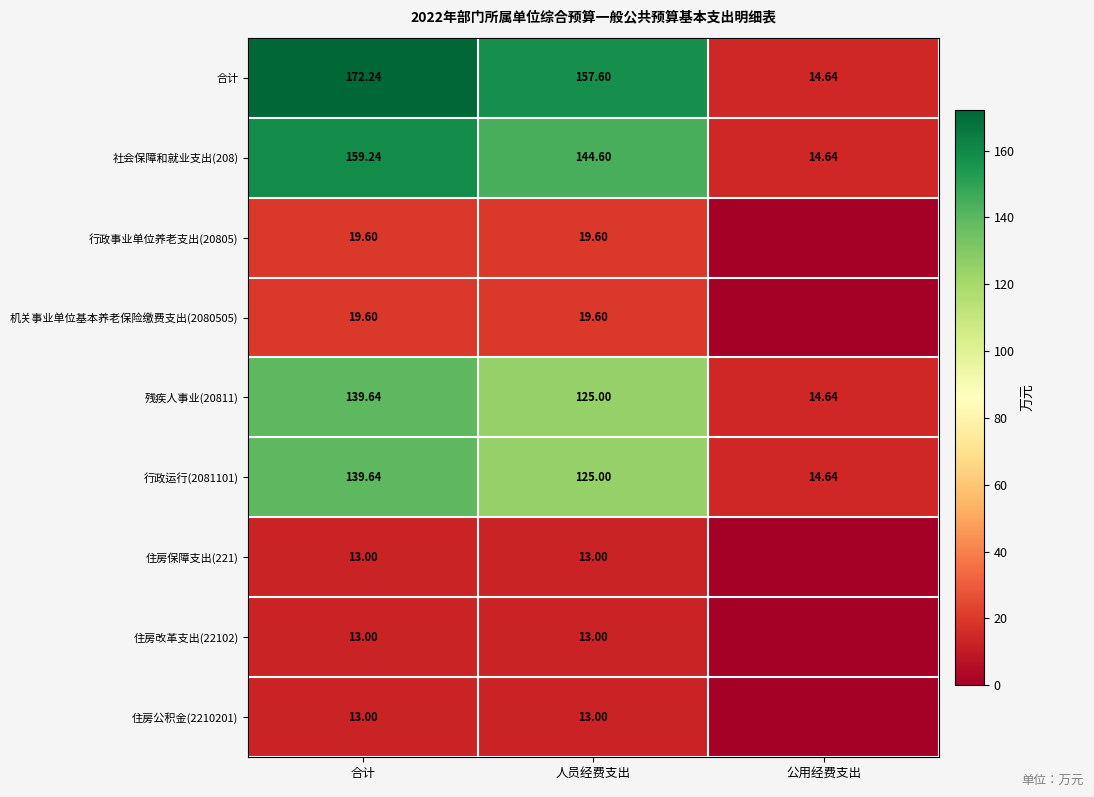

At which label does 行政运行(2081101) reach its minimum?

公用经费支出